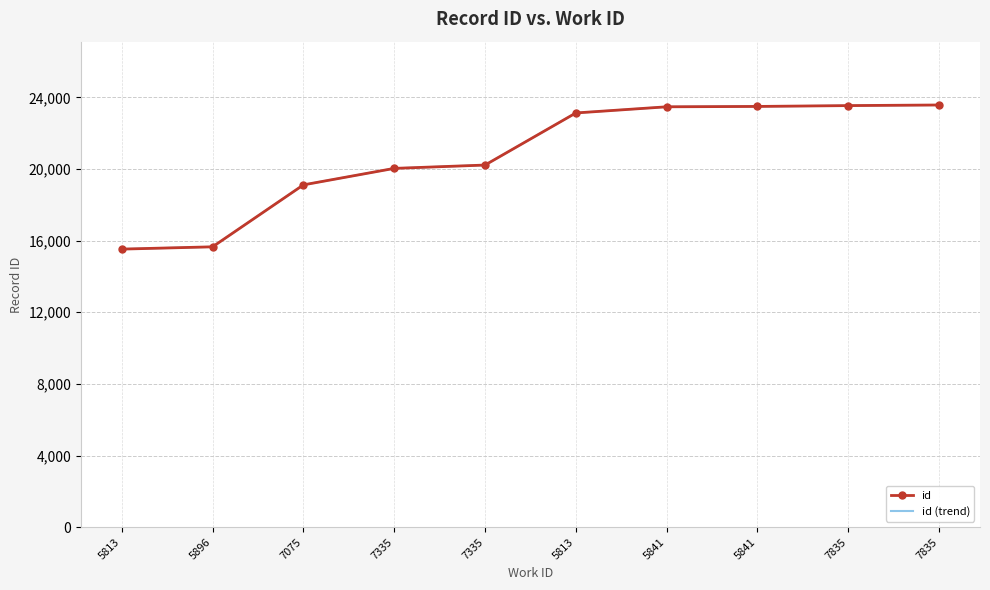

What is the label of the 6th point from the right?

7335